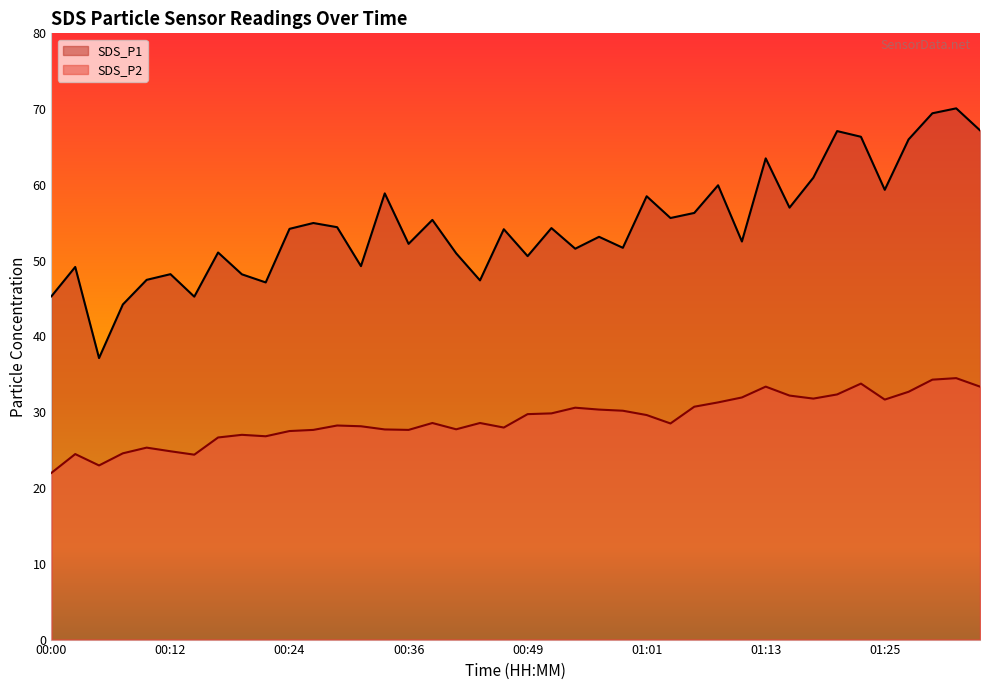

True or false: SDS_P2 and SDS_P1 cross at least once.

False